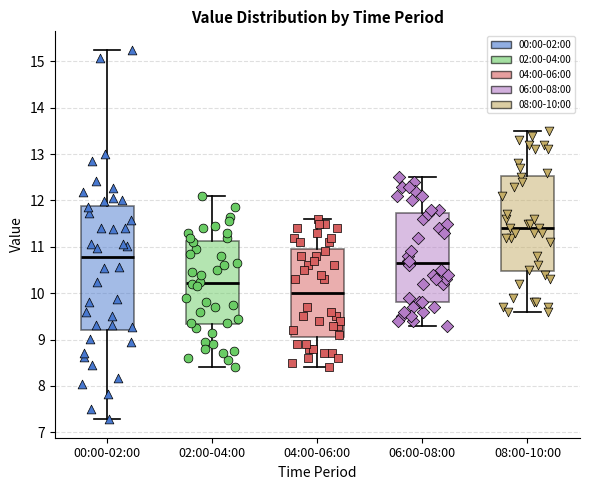

Which box's median line is the lowest?

04:00-06:00